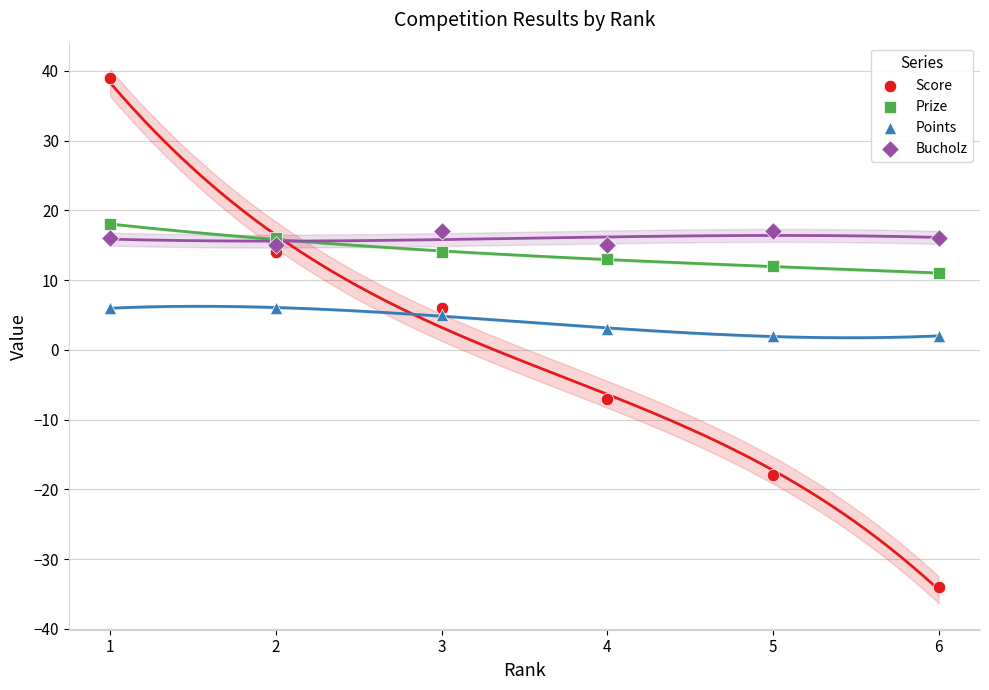

Which series has the widest spread of Y values?

Score